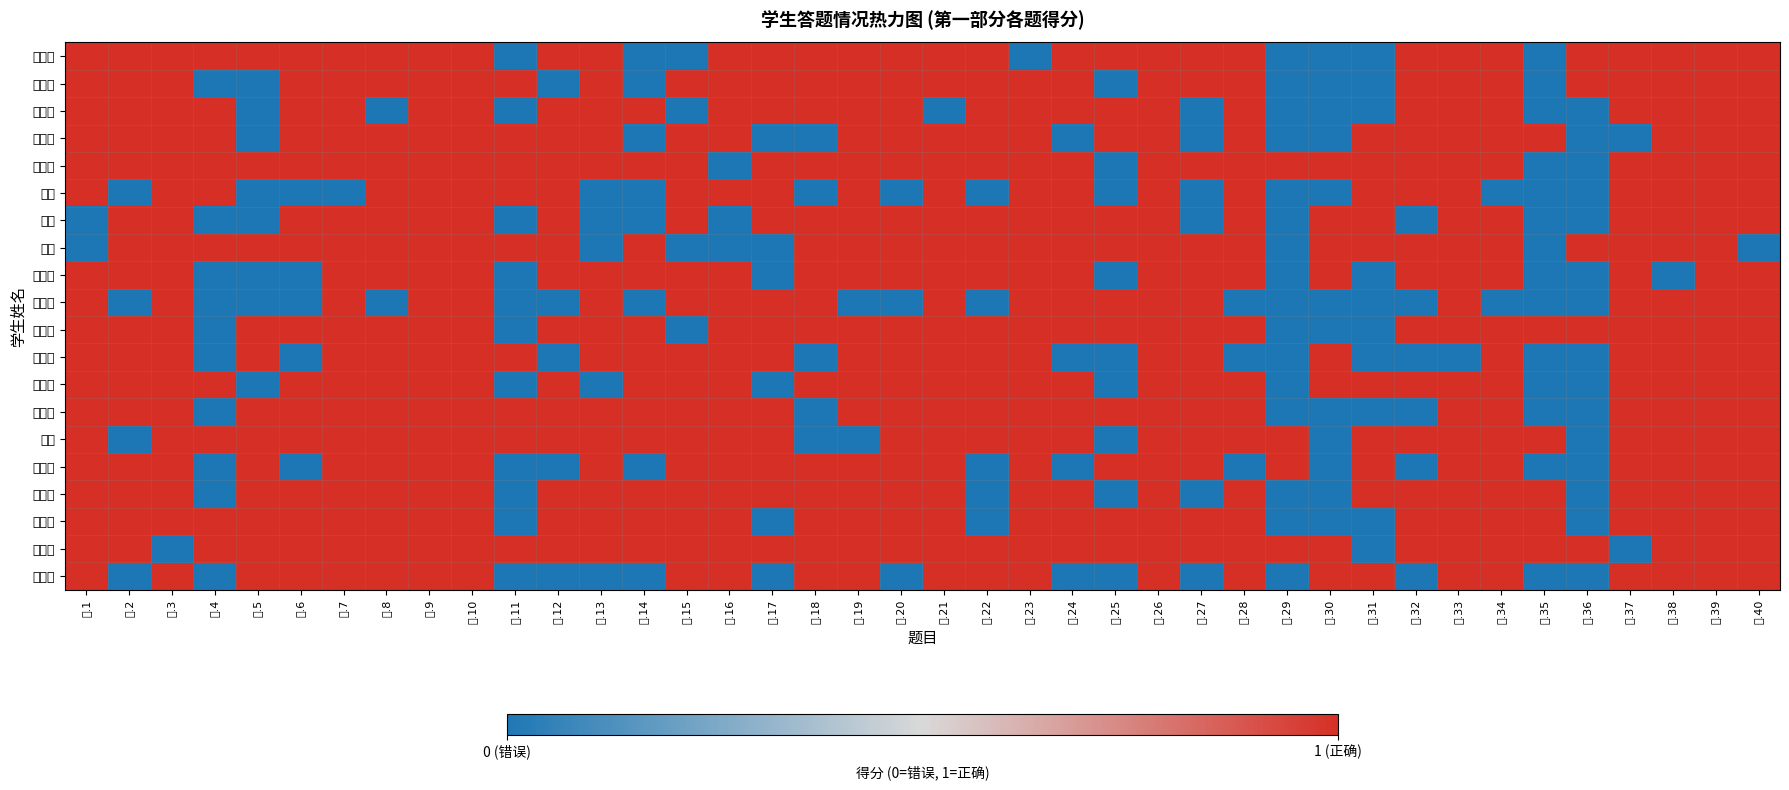

At 一.17, list the series in order from smallest to largest.

李艾晓, 金鑫, 郭子嘉, 范萧薇, 李嘉君, 赵梓羽, 李嘉怡, 关梦冉, 刘小娜, 潘柯楠, 李静, 高媛, 全洪先, 许子彤, 曹洛梓, 王鑫月, 李园, 谭梦涵, 杨孜怡, 谭梦璐